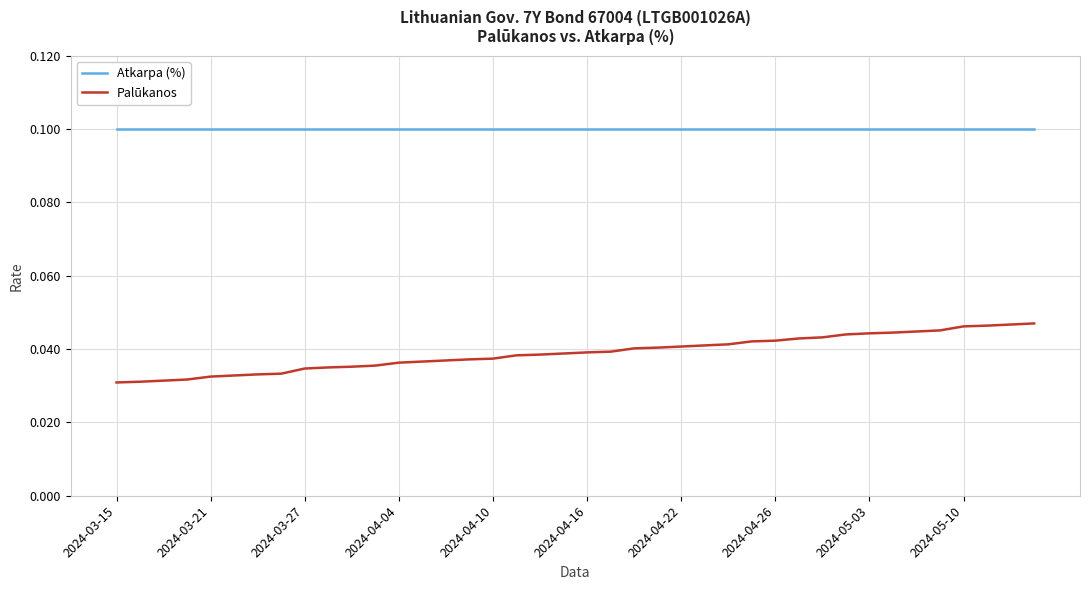

What are all the series names shown in the legend?

Atkarpa (%), Palūkanos